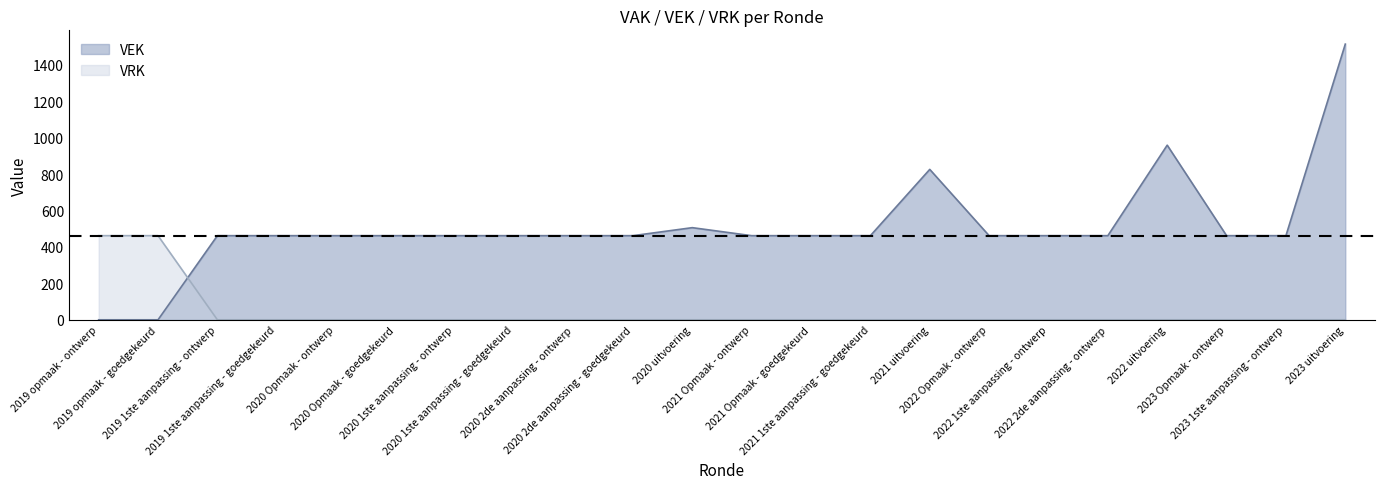

What are all the series names shown in the legend?

VEK, VRK